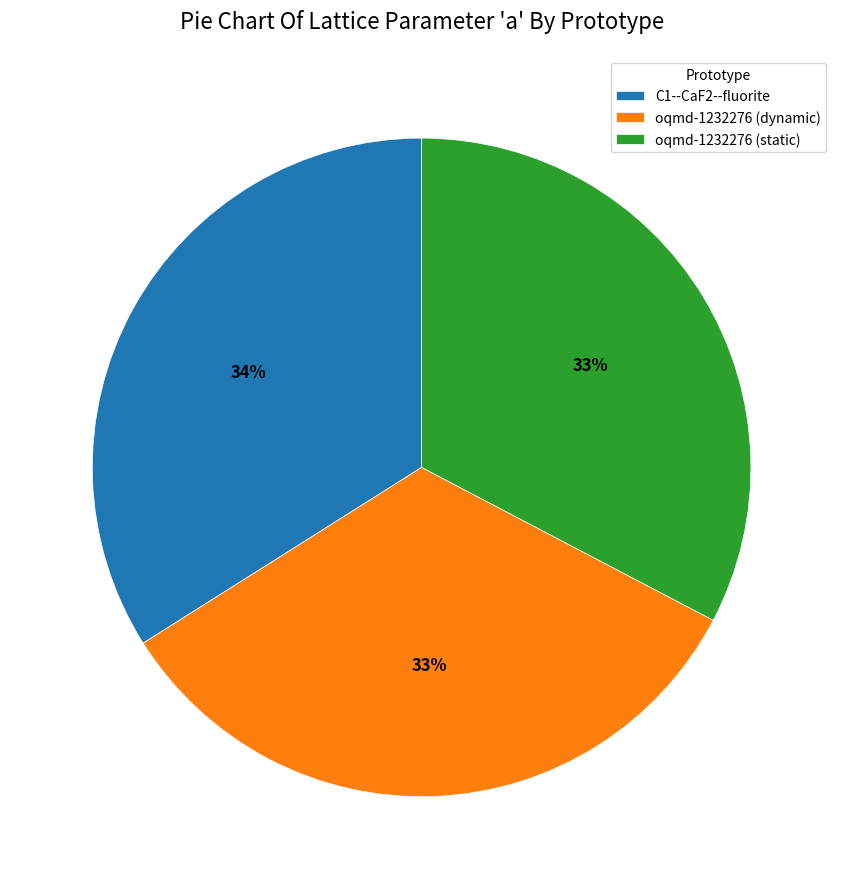

Does oqmd-1232276 (static) represent more than half of the total?

No